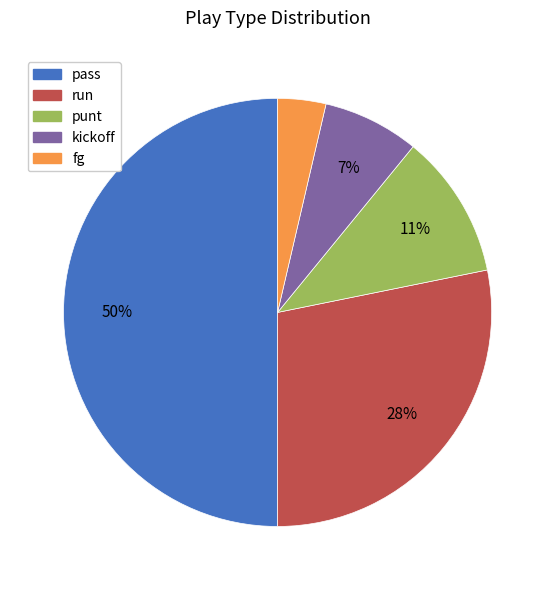

What percentage is the fg slice, to the nearest percent?

4%